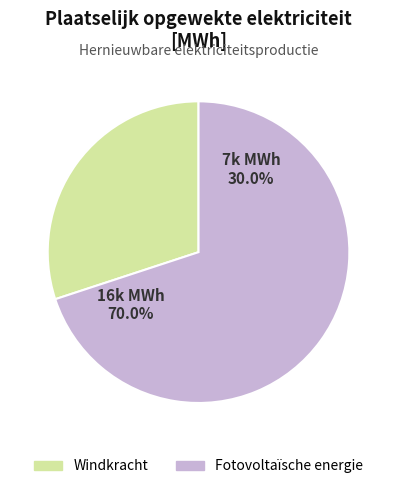

What is the smallest slice in the pie chart?

Windkracht